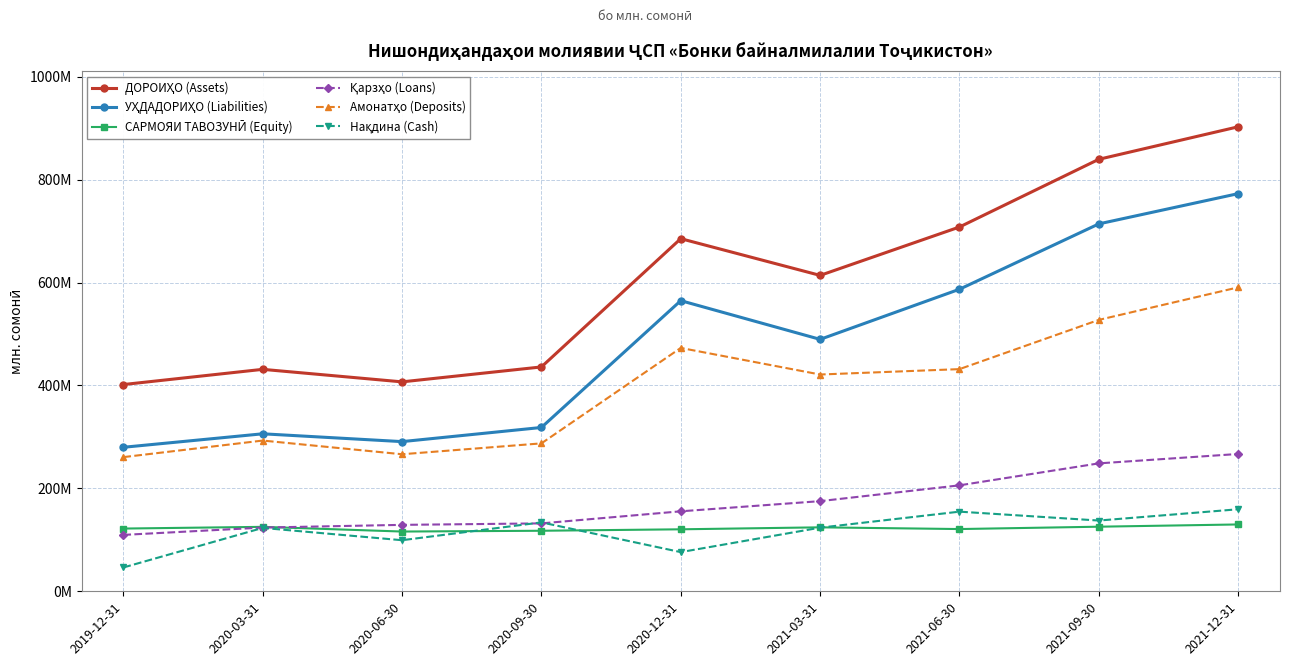

Is this an area chart (filled region under the line)?

No